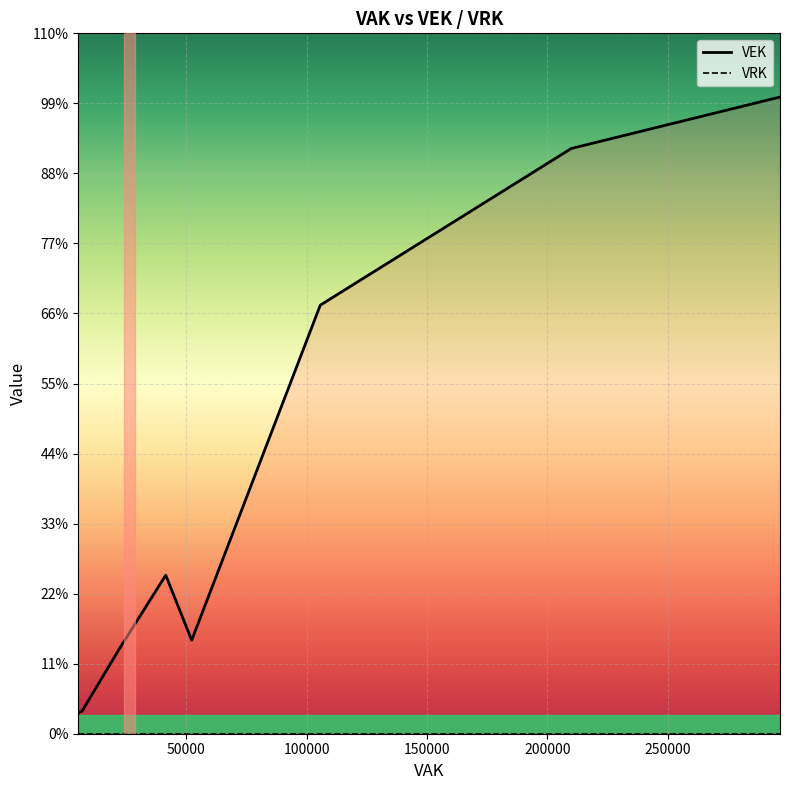

True or false: VEK and VRK cross at least once.

False